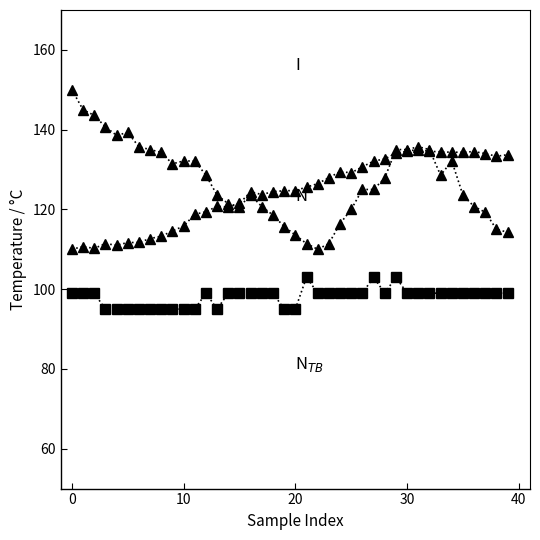

How many series are shown in this chart?

3